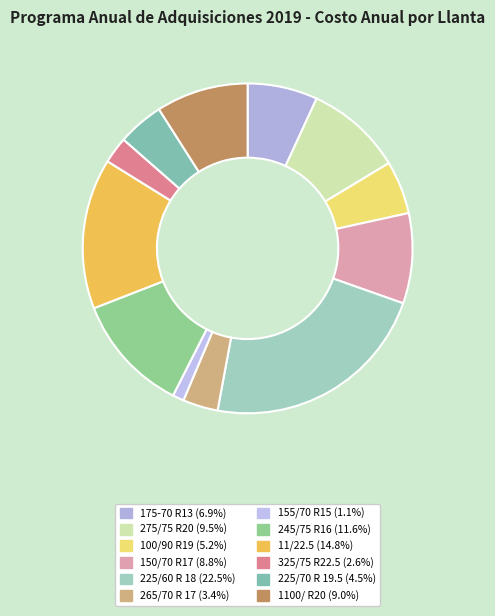

How many slices are in this pie chart?

12